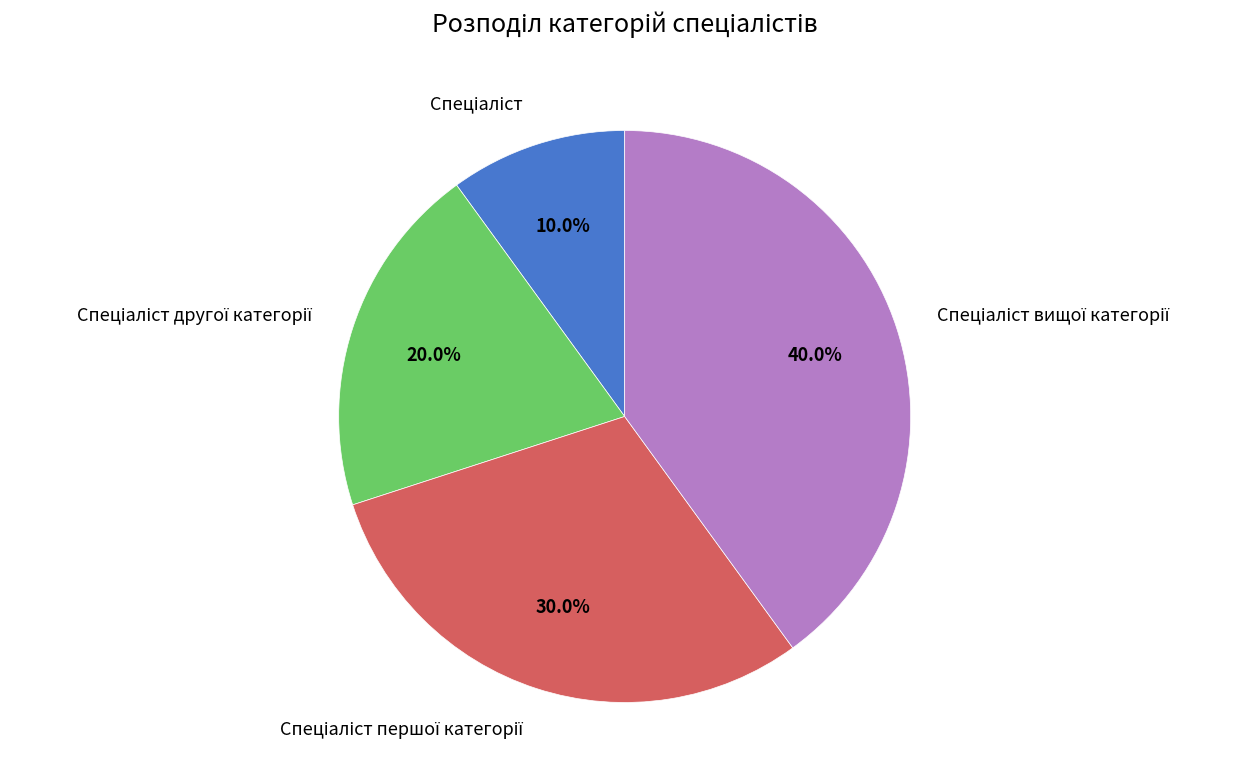

Is there a majority slice in this chart?

No